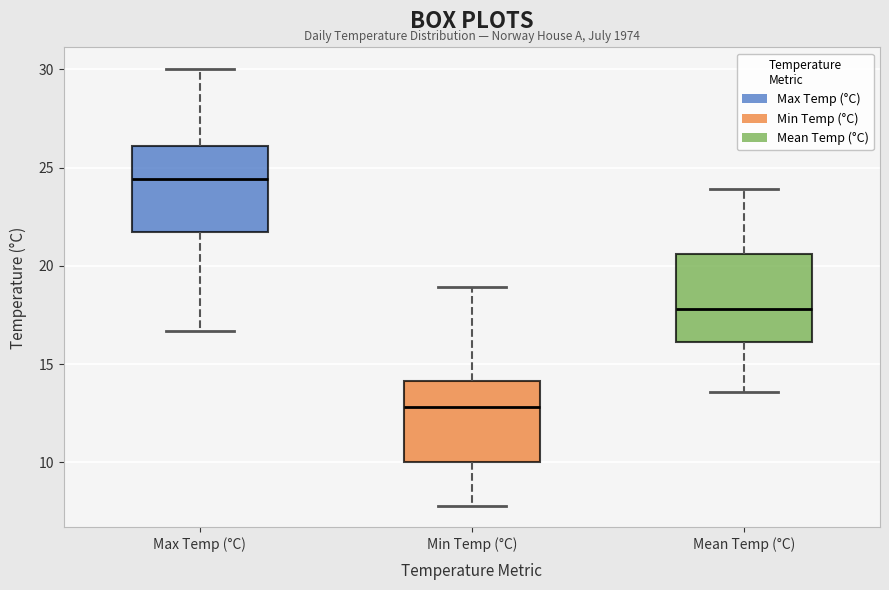

Reading left to right, read every box against the y-axis: the position of its median line, the range the box covers, and the ends of its whiskers. The values are not printed on the chart, so give them approximately, as read against the axis.

Max Temp (°C): median 24.5, box 21.5 to 26.0, whiskers 16.5 to 30.0
Min Temp (°C): median 13.0, box 10.0 to 14.0, whiskers 8.0 to 19.0
Mean Temp (°C): median 18.0, box 16.0 to 20.5, whiskers 13.5 to 24.0